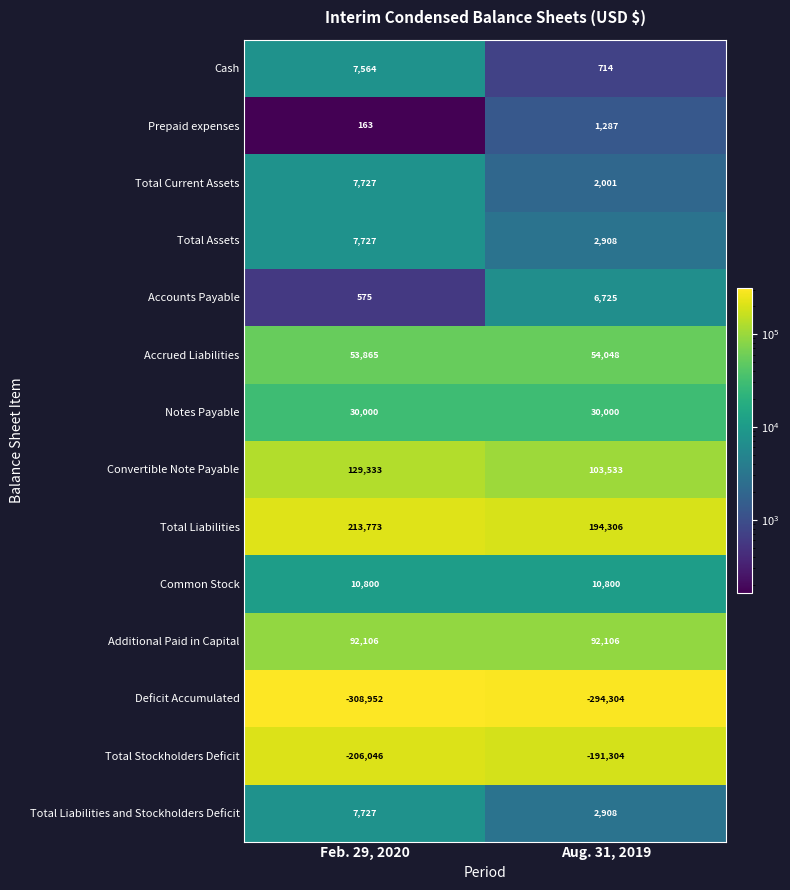

Reading right to left, what are all the values shown in this chart?

Cash: 714	7564
Prepaid expenses: 1287	163
Total Current Assets: 2001	7727
Total Assets: 2908	7727
Accounts Payable: 6725	575
Accrued Liabilities: 54048	53865
Notes Payable: 30000	30000
Convertible Note Payable: 103533	129333
Total Liabilities: 194306	213773
Common Stock: 10800	10800
Additional Paid in Capital: 92106	92106
Deficit Accumulated: -294304	-308952
Total Stockholders Deficit: -191304	-206046
Total Liabilities and Stockholders Deficit: 2908	7727